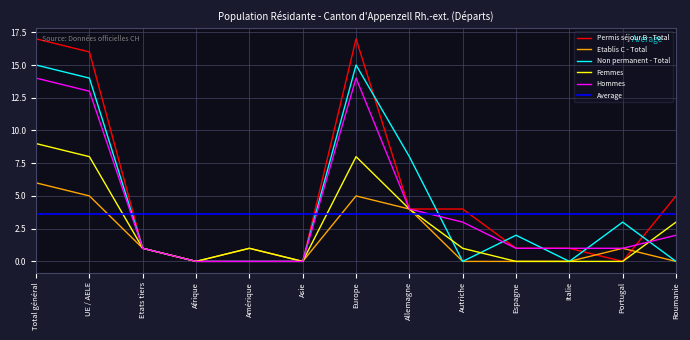

Is the value of Non permanent - Total at Europe greater than the value of Hommes at Total général?

Yes